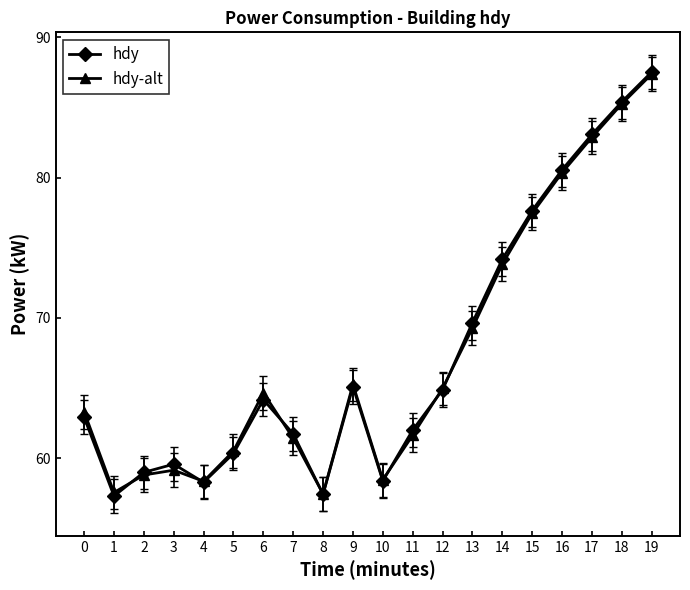

The value of hdy at 11 is 62.0. True or false?

True